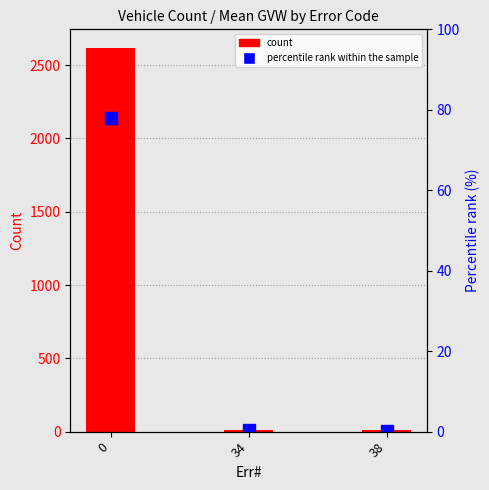

True or false: Percentile rank within sample has a value of 0.4 at 38.

False